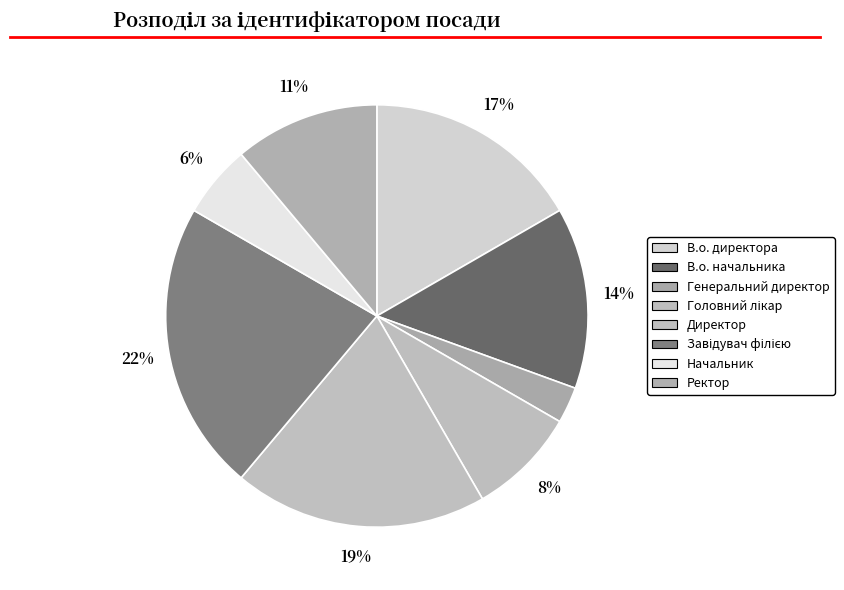

How many slices are in this pie chart?

8